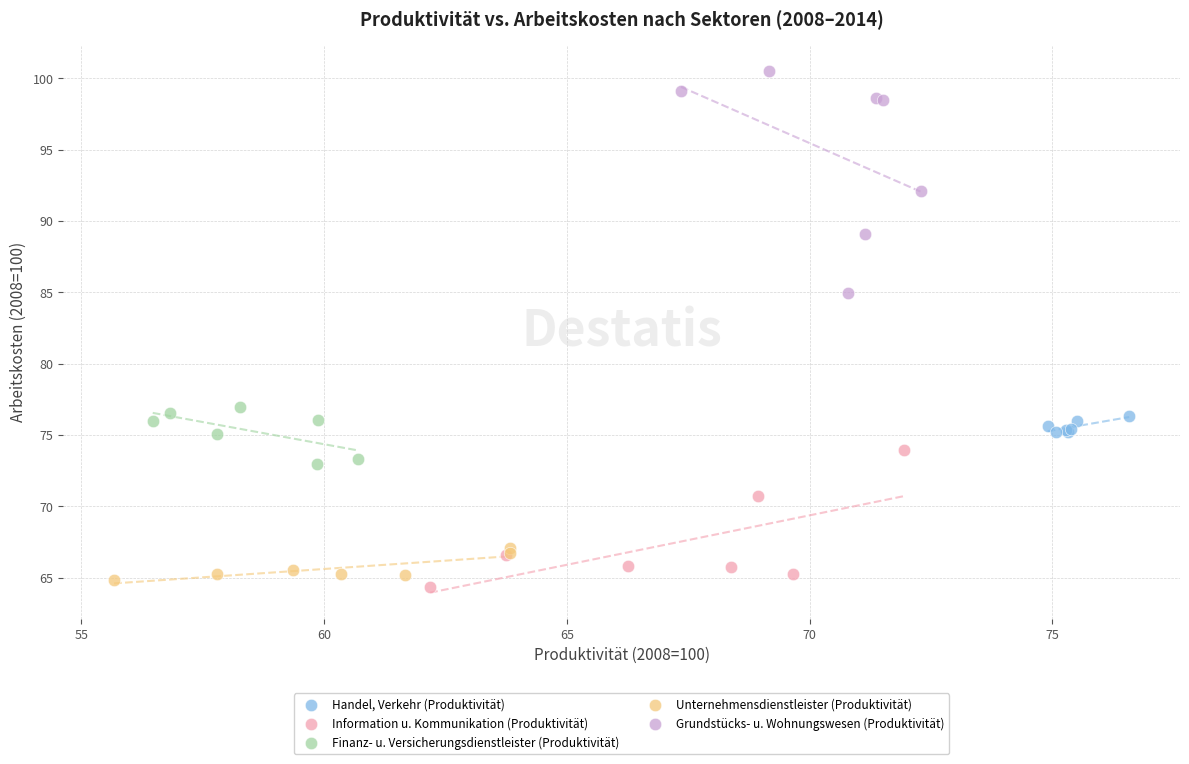

Which series contains the lowest Y value?

Information u. Kommunikation (Produktivität)